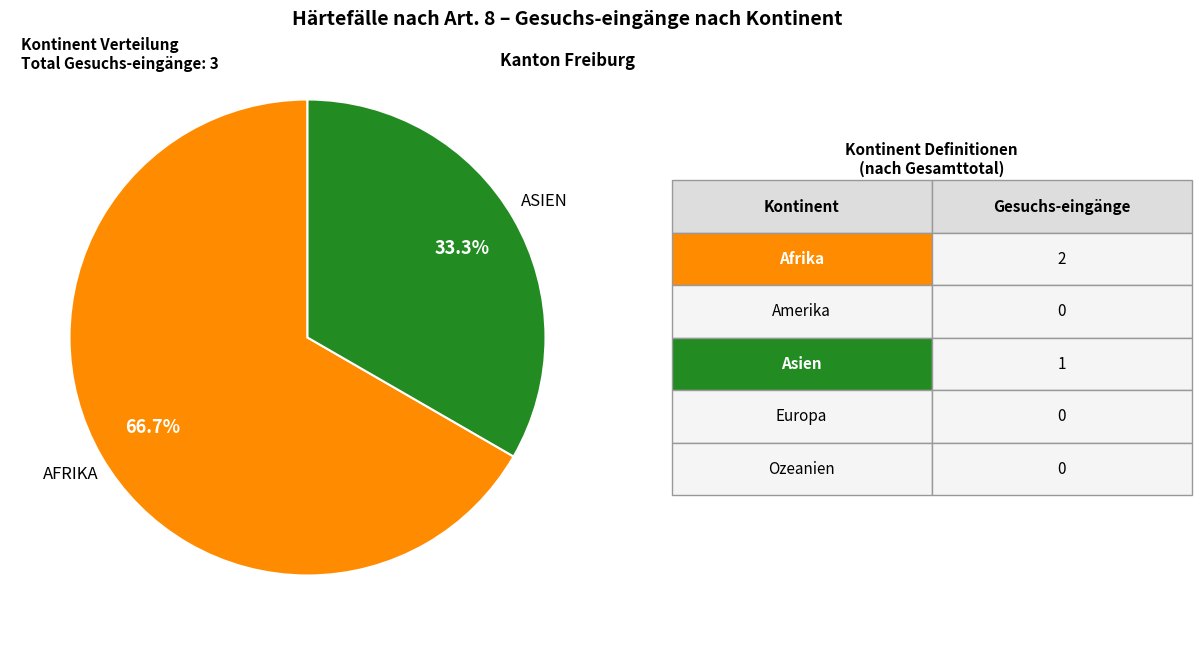

Is there any slice that represents more than half of the pie?

Yes